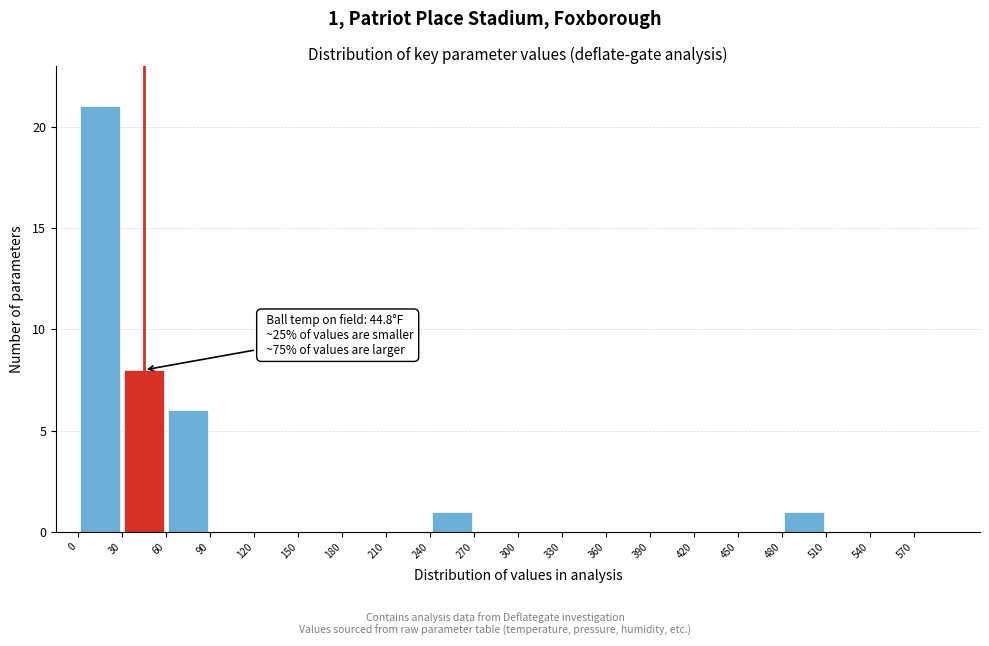

Which range on the x-axis has the tallest bar?

0 to 30